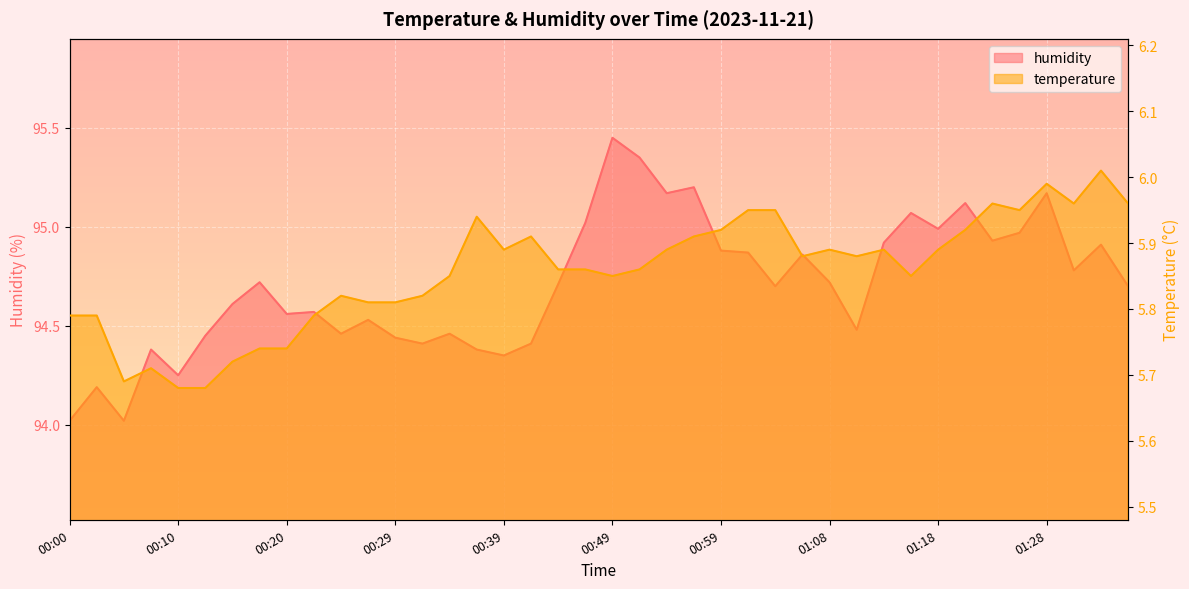

Where is temperature nearest to the value 5?

00:10